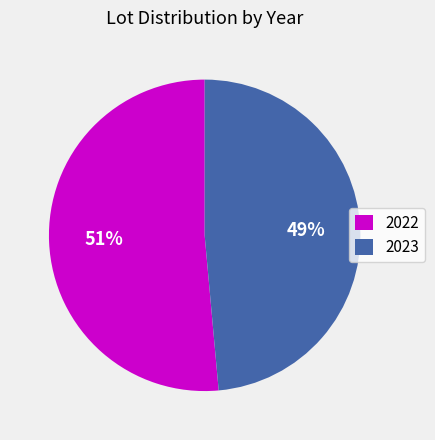

Which has a higher value, 2023 or 2022?

2022